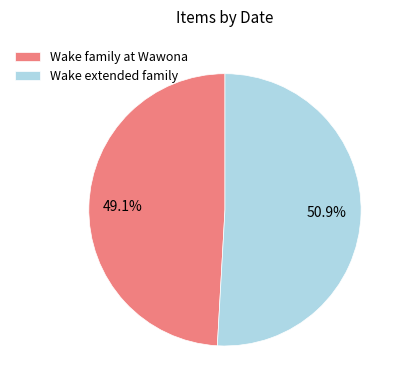

Which slice is the smallest?

Wake family at Wawona